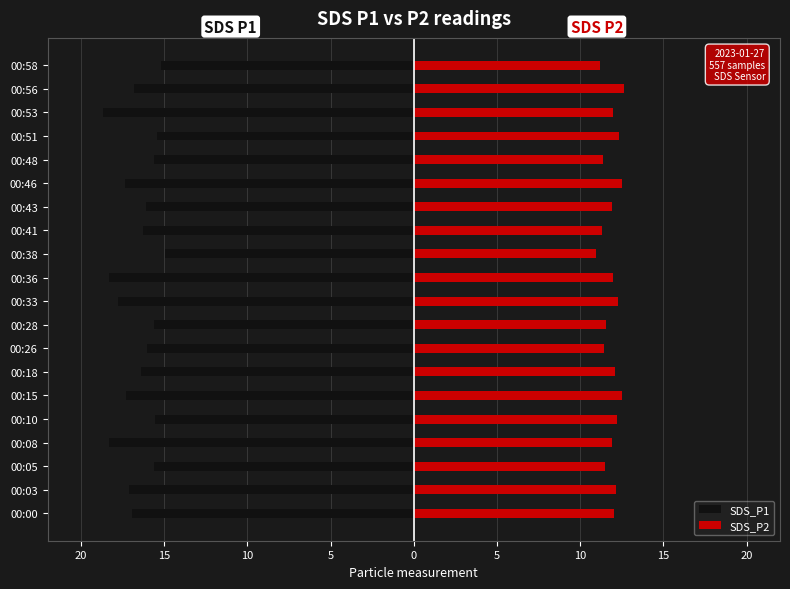

Which series has the widest spread of values?

SDS_P1